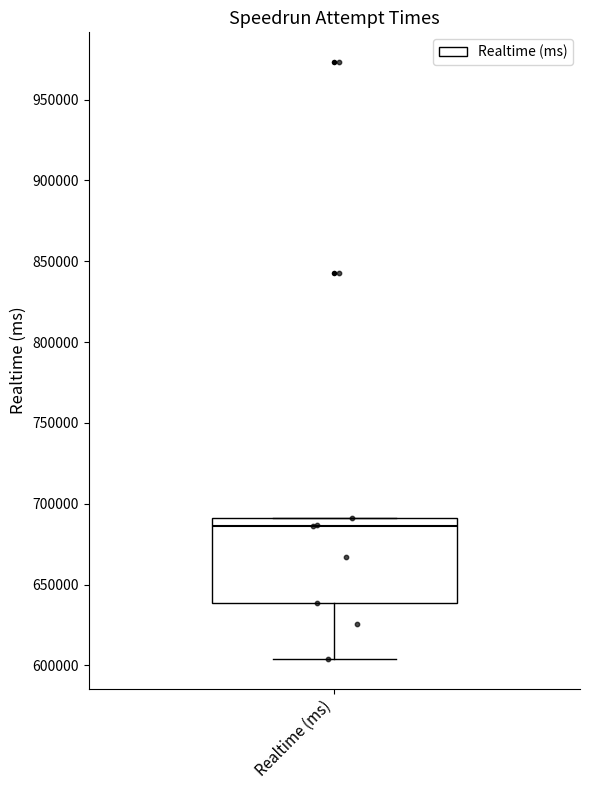

Where is the upper edge of the box for Realtime (ms) on the y-axis? The values are not printed on the chart, so give them approximately, as read against the axis.

690000